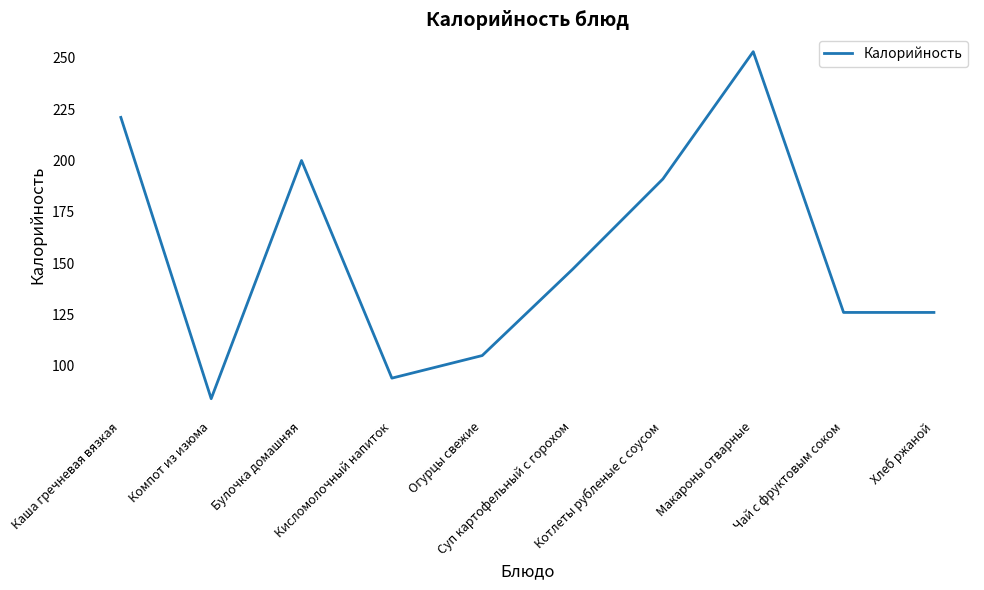

What is the smallest value displayed?

84